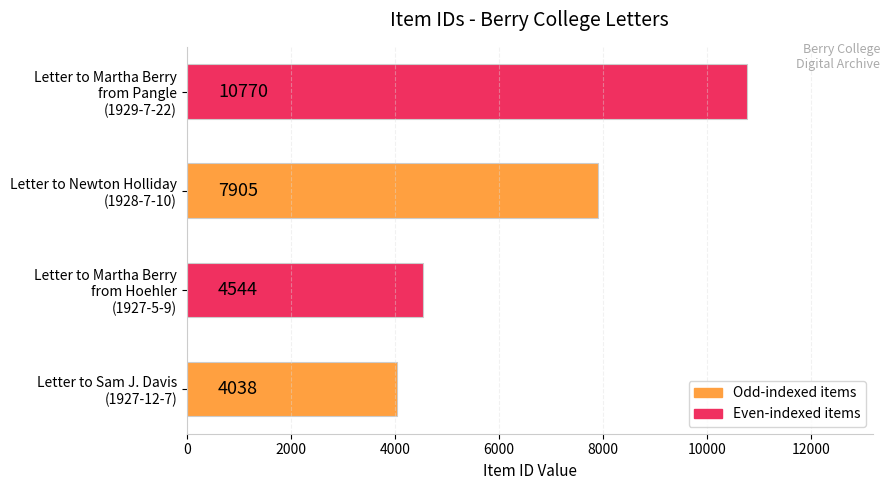

What is the greatest value displayed?

10770